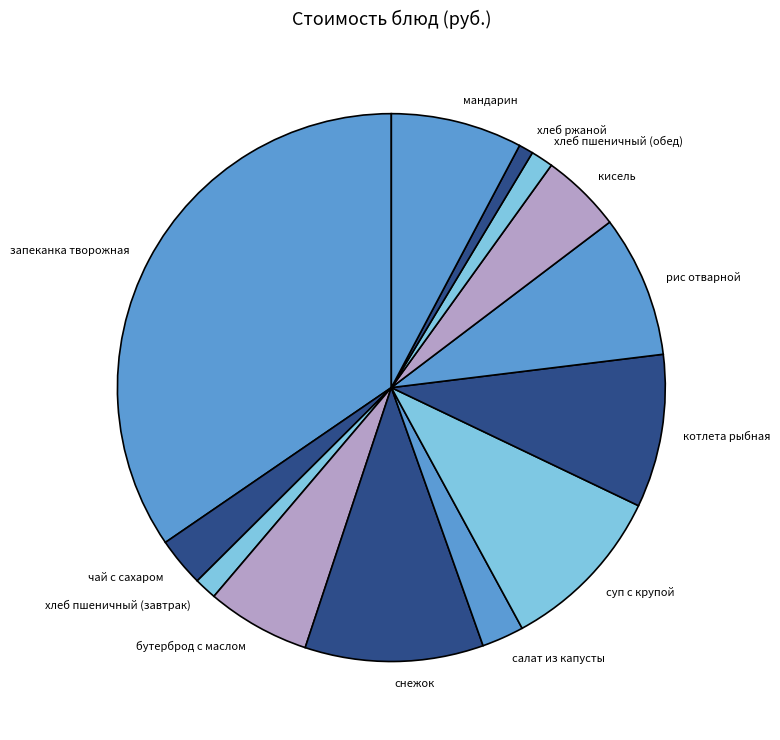

What is the ratio of the value at мандарин to the value at хлеб пшеничный (обед)?

5.9